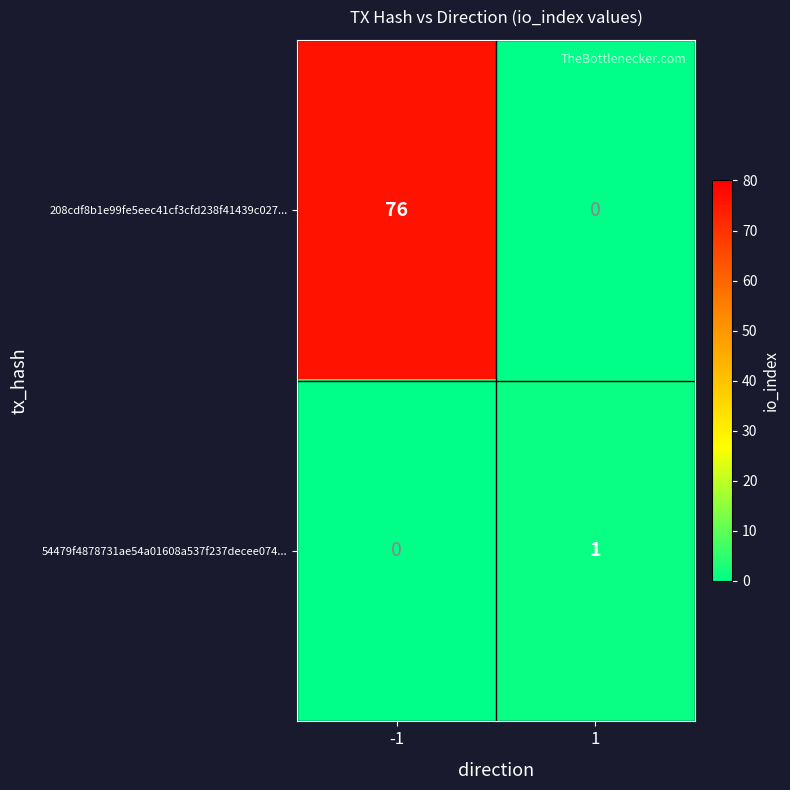

Which series changed the most between -1 and 1?

208cdf8b1e99fe5eec41cf3cfd238f41439c027...